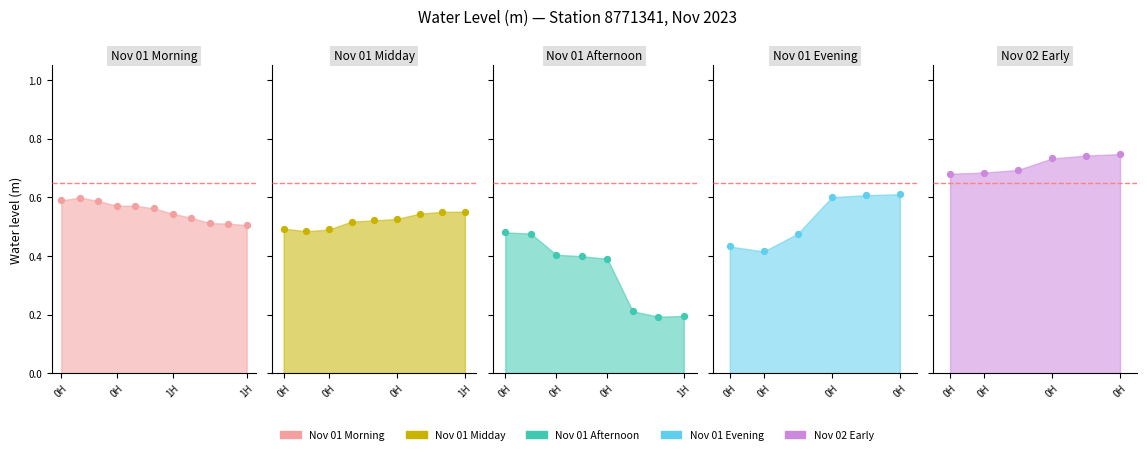

Between 2023-11-01T07:54 and 2023-11-01T04:48, which is larger?

2023-11-01T04:48